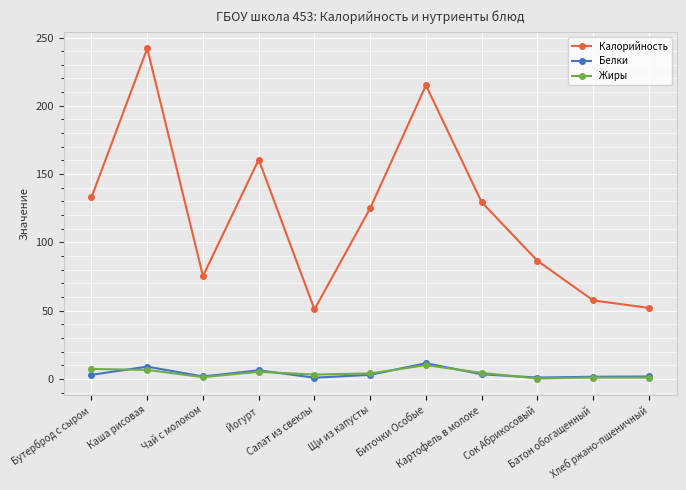

What is the smallest value displayed?

0.3